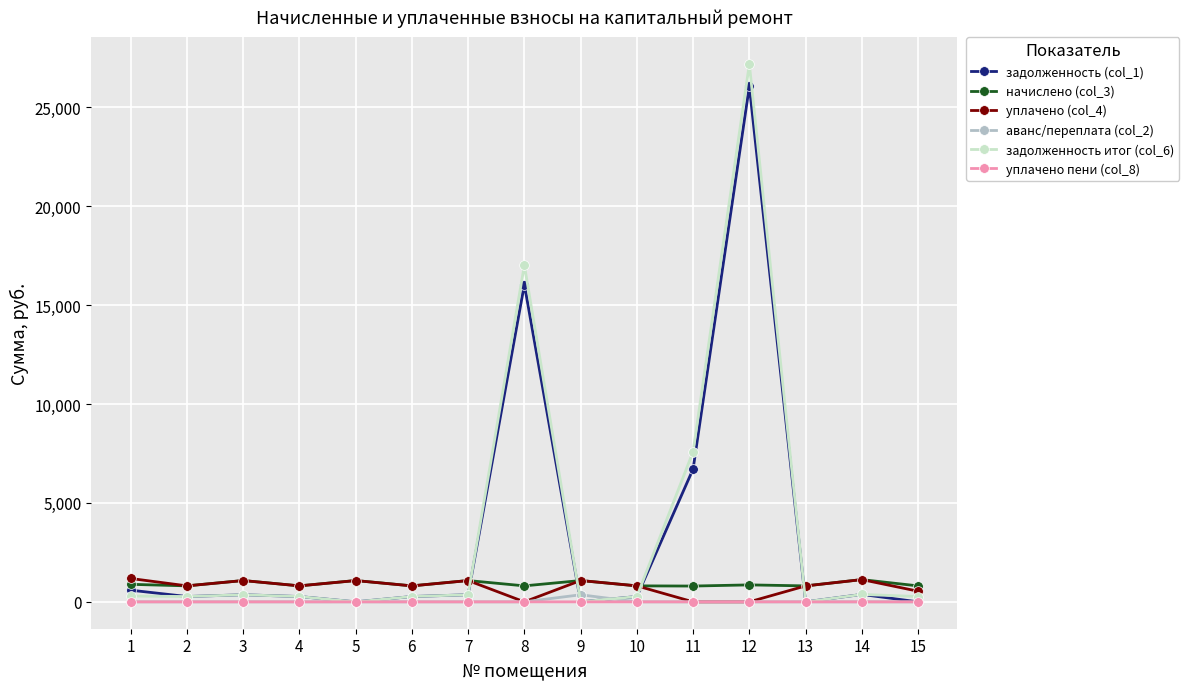

At which category is the sum across all series the highest?

12